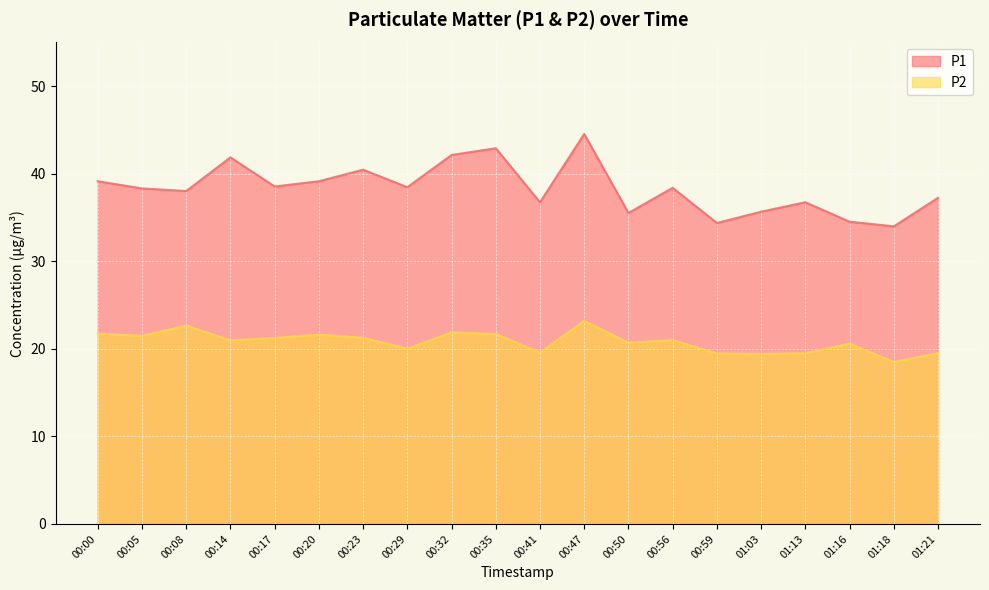

How many categories are shown in the chart?

20